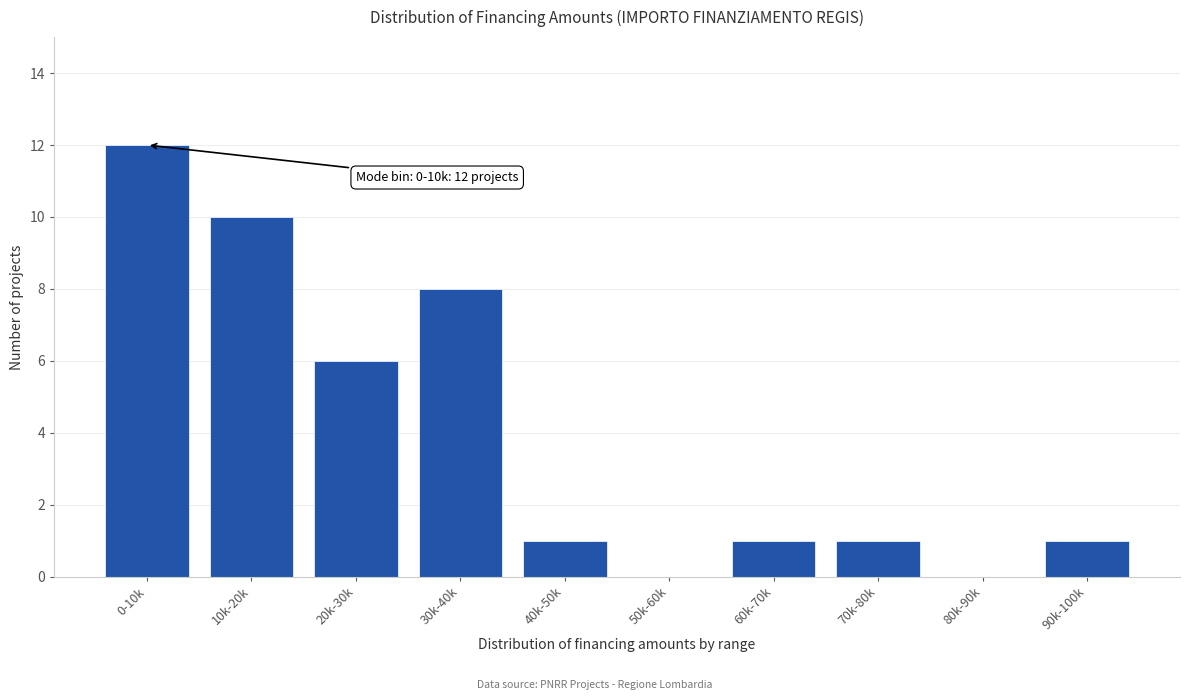

Reading left to right, list all the values displayed in this chart.

0-10k=12	10k-20k=10	20k-30k=6	30k-40k=8	40k-50k=1	50k-60k=0	60k-70k=1	70k-80k=1	80k-90k=0	90k-100k=1